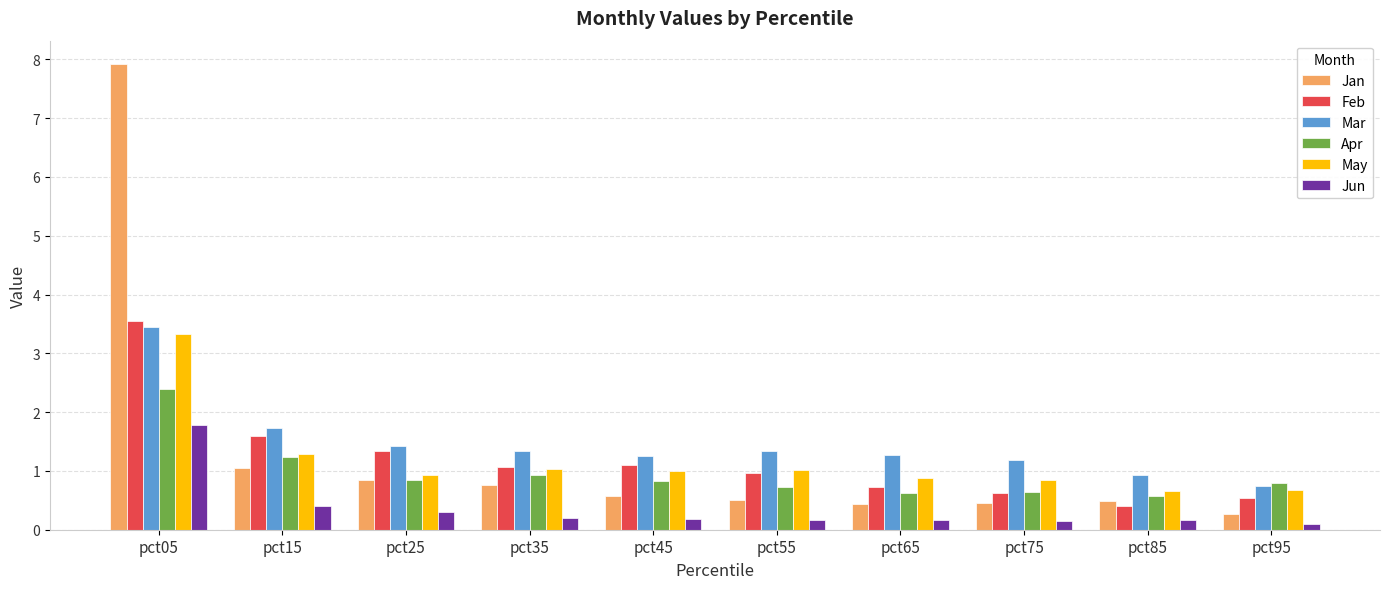

Is the value of May at pct65 greater than the value of Jun at pct25?

Yes